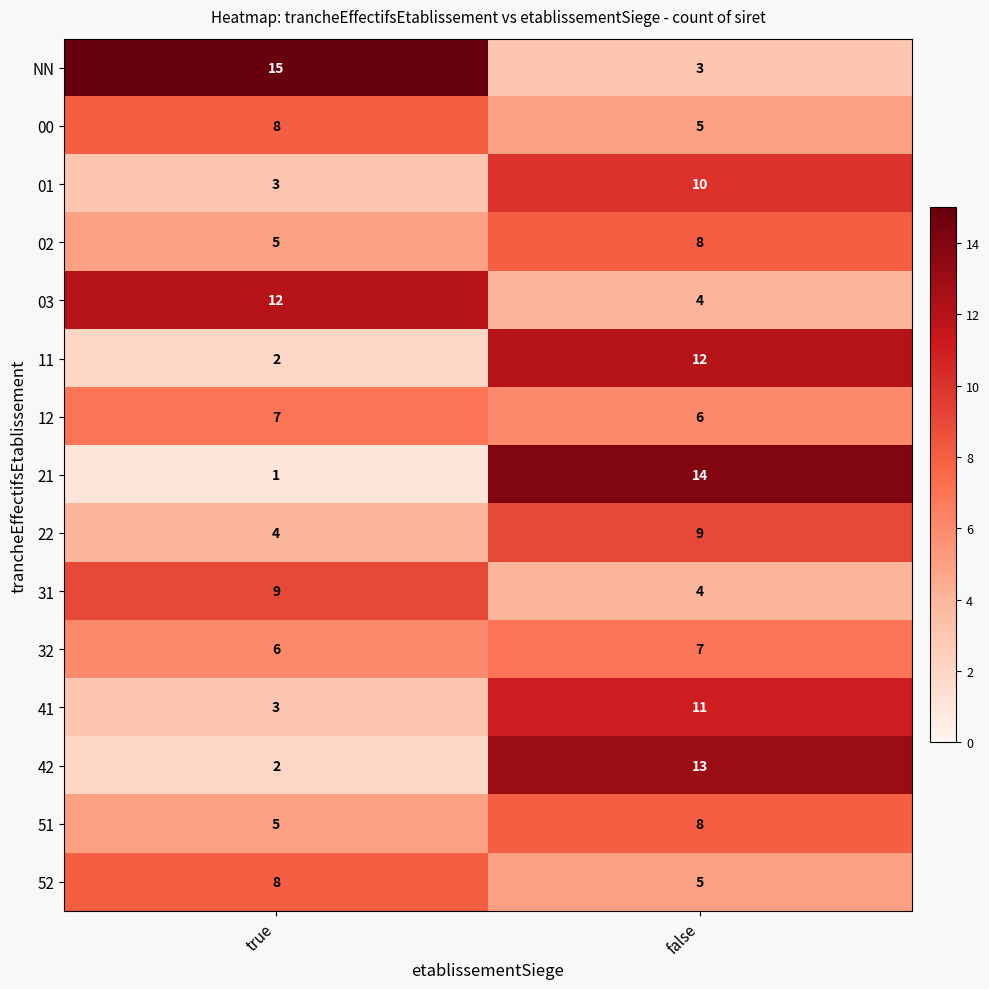

What is the difference between the 52 values at false and true?

3